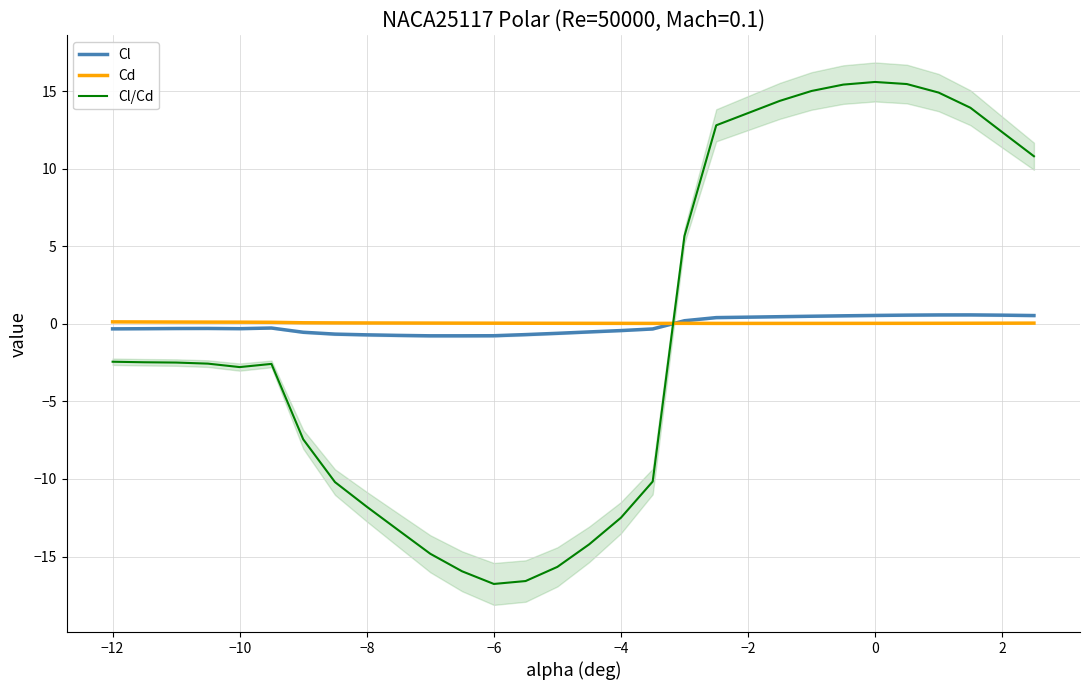

Is the value of Cl/Cd at −6 greater than the value of Cl at −4?

No